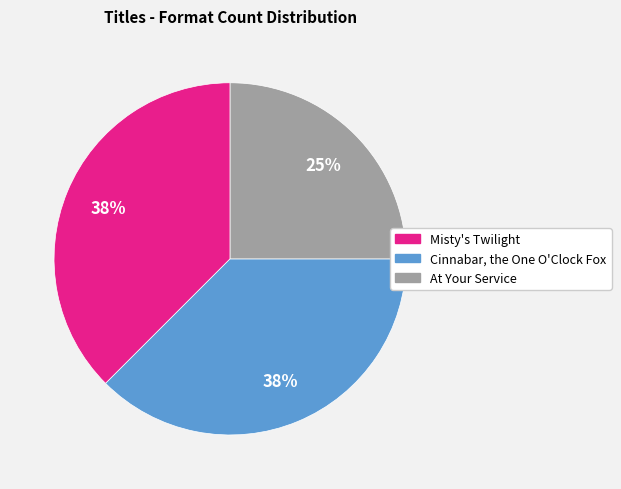

Which slice is the smallest?

At Your Service